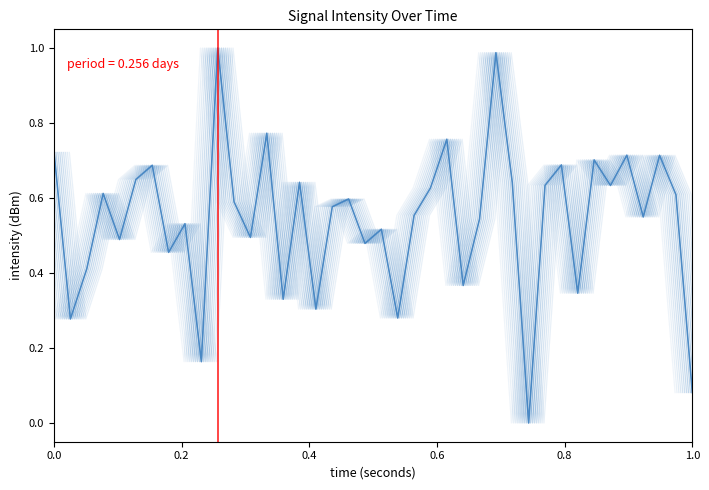

What is the greatest value displayed?

1.0